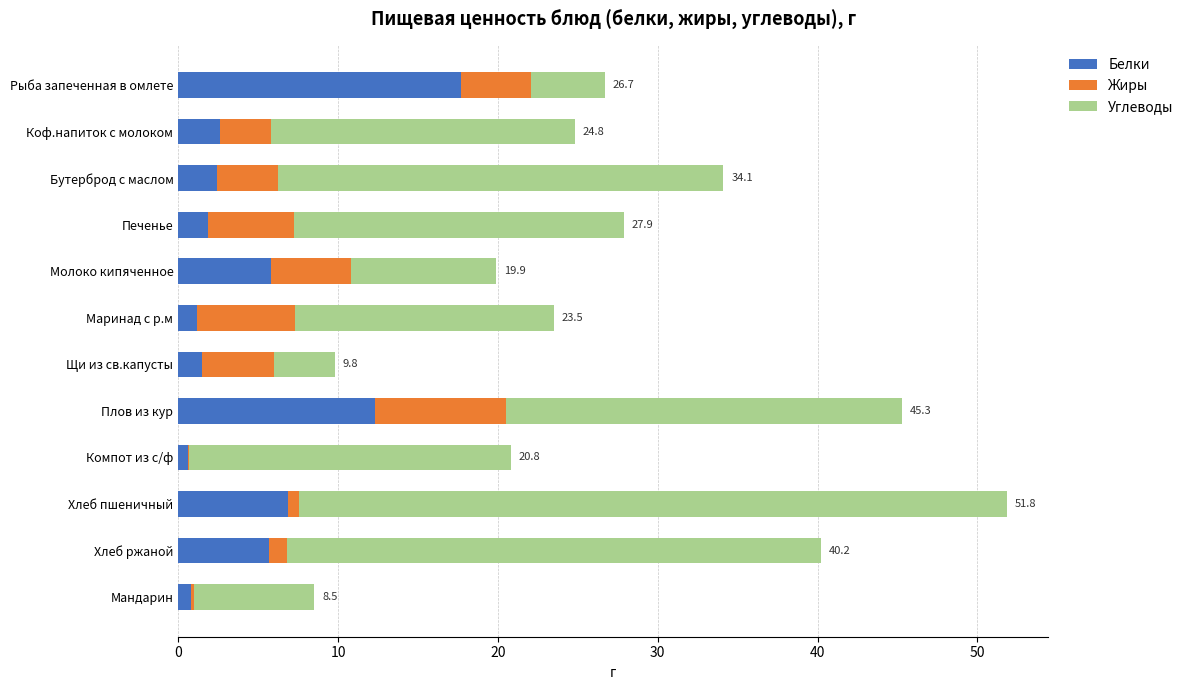

What is the sum of all Белки values?

59.3